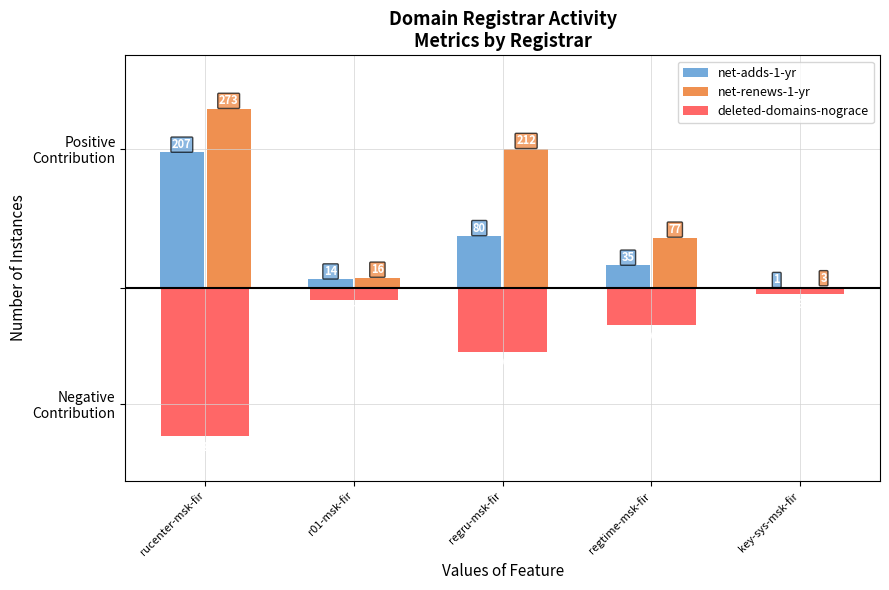

Are the bars grouped side by side (vs. stacked)?

Yes